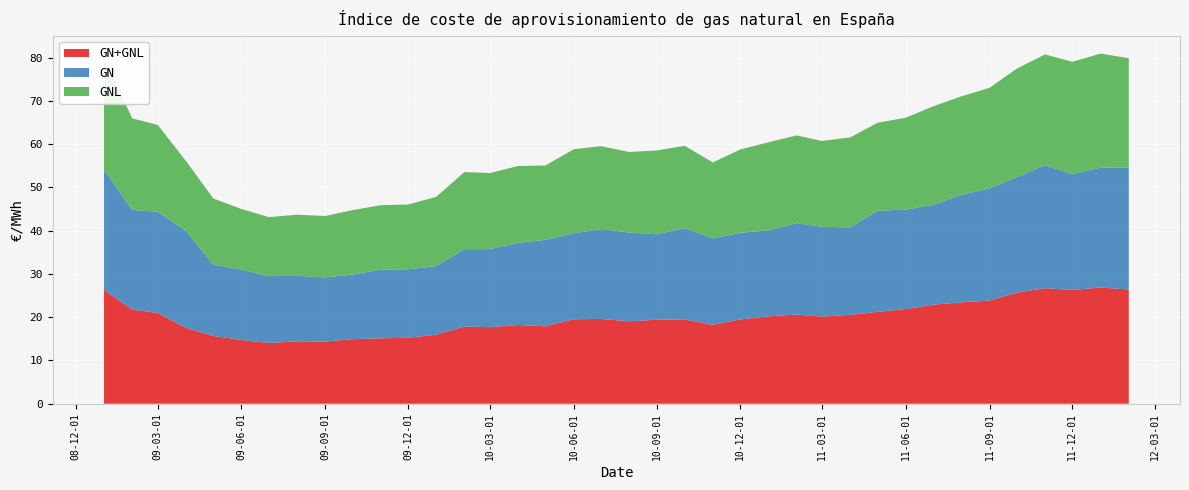

Reading left to right, list all the values displayed in this chart.

GN+GNL: 2009-01=26.3	2009-02=21.8	2009-03=21.0	2009-04=17.5	2009-05=15.7	2009-06=14.7	2009-07=14.0	2009-08=14.4	2009-09=14.4	2009-10=14.9	2009-11=15.1	2009-12=15.2	2010-01=16.0	2010-02=17.8	2010-03=17.7	2010-04=18.2	2010-05=17.9	2010-06=19.5	2010-07=19.6	2010-08=19.1	2010-09=19.4	2010-10=19.5	2010-11=18.2	2010-12=19.5	2011-01=20.2	2011-02=20.6	2011-03=20.1	2011-04=20.6	2011-05=21.2	2011-06=21.9	2011-07=22.9	2011-08=23.4	2011-09=23.9	2011-10=25.7	2011-11=26.7	2011-12=26.3	2012-01=26.9	2012-02=26.4
GN: 2009-01=27.8	2009-02=23.0	2009-03=23.4	2009-04=22.4	2009-05=16.5	2009-06=16.3	2009-07=15.5	2009-08=15.1	2009-09=14.8	2009-10=14.9	2009-11=15.9	2009-12=15.8	2010-01=15.8	2010-02=17.9	2010-03=18.0	2010-04=19.0	2010-05=20.0	2010-06=19.9	2010-07=20.8	2010-08=20.5	2010-09=19.7	2010-10=21.1	2010-11=20.0	2010-12=20.0	2011-01=19.9	2011-02=21.1	2011-03=20.8	2011-04=20.2	2011-05=23.4	2011-06=23.0	2011-07=23.1	2011-08=24.9	2011-09=25.9	2011-10=26.7	2011-11=28.4	2011-12=26.8	2012-01=27.7	2012-02=28.1
GNL: 2009-01=25.8	2009-02=21.2	2009-03=20.1	2009-04=16.2	2009-05=15.3	2009-06=14.0	2009-07=13.6	2009-08=14.1	2009-09=14.2	2009-10=14.9	2009-11=14.9	2009-12=15.0	2010-01=16.0	2010-02=17.8	2010-03=17.6	2010-04=17.8	2010-05=17.2	2010-06=19.4	2010-07=19.2	2010-08=18.6	2010-09=19.4	2010-10=19.0	2010-11=17.5	2010-12=19.3	2011-01=20.4	2011-02=20.3	2011-03=19.8	2011-04=20.8	2011-05=20.3	2011-06=21.2	2011-07=22.8	2011-08=22.7	2011-09=23.2	2011-10=25.1	2011-11=25.6	2011-12=26.0	2012-01=26.4	2012-02=25.4